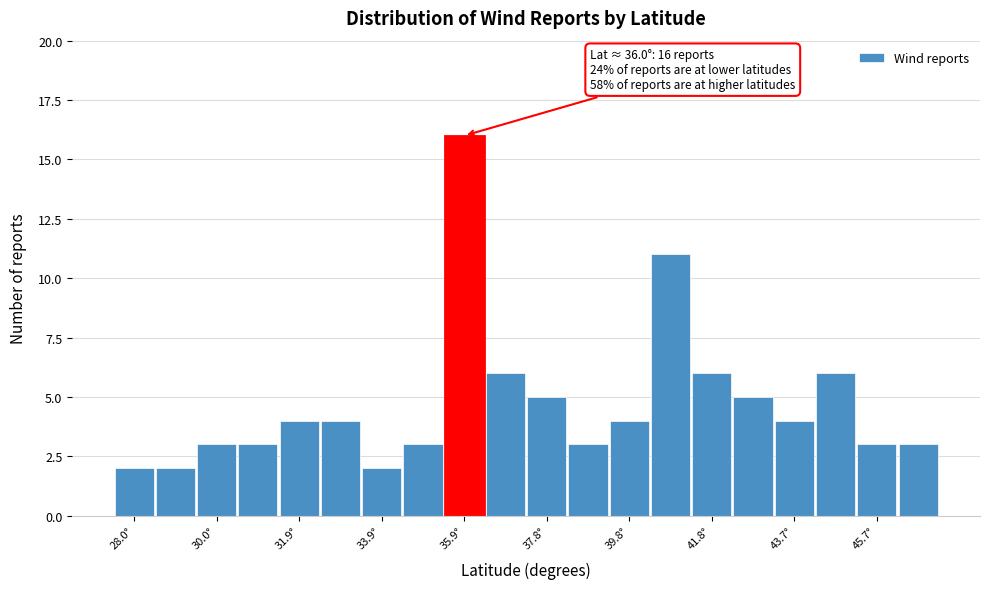

Which range on the x-axis has the tallest bar?

35.4 to 36.4